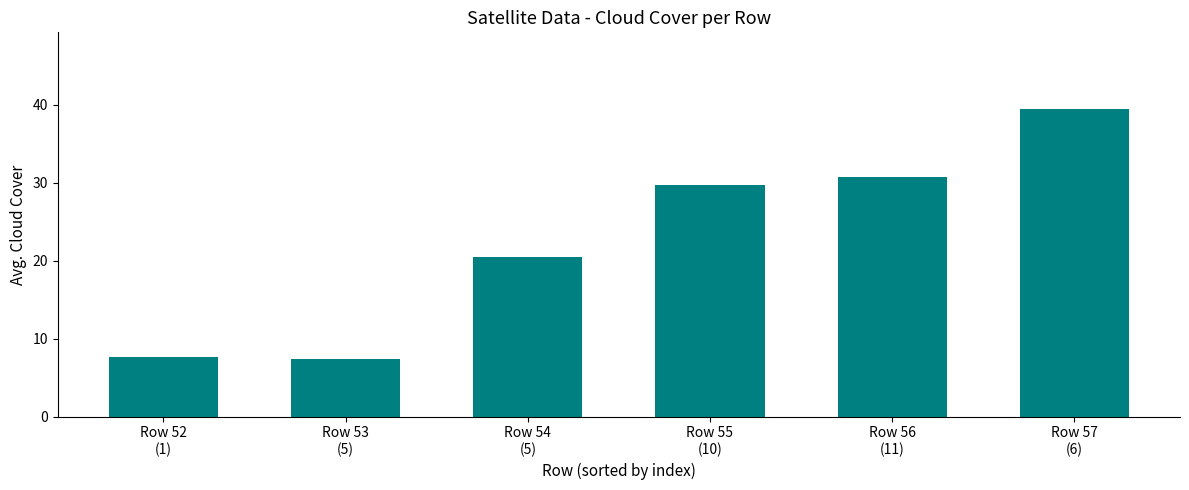

Approximately how many times larger is the value at Row 56
(11) compared to Row 53
(5)?

4.1